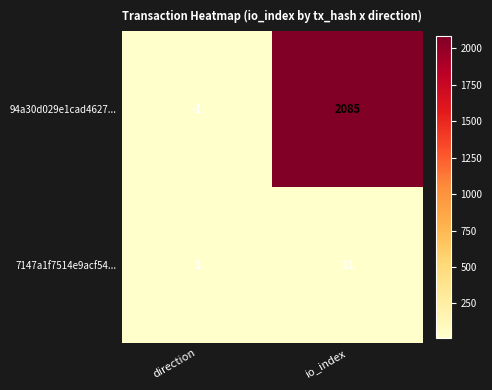

At which label is 7147a1f7514e9acf54... closest to 6?

direction